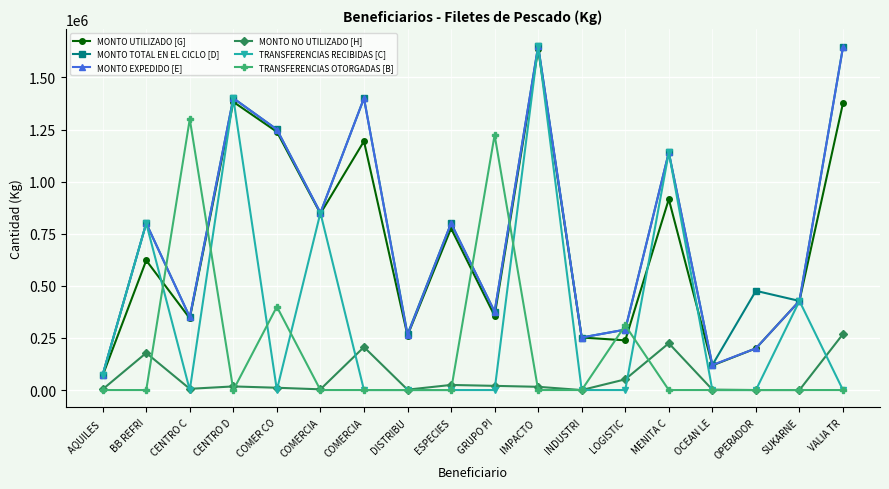

What is the sum of all MONTO UTILIZADO [G] values?

12253308